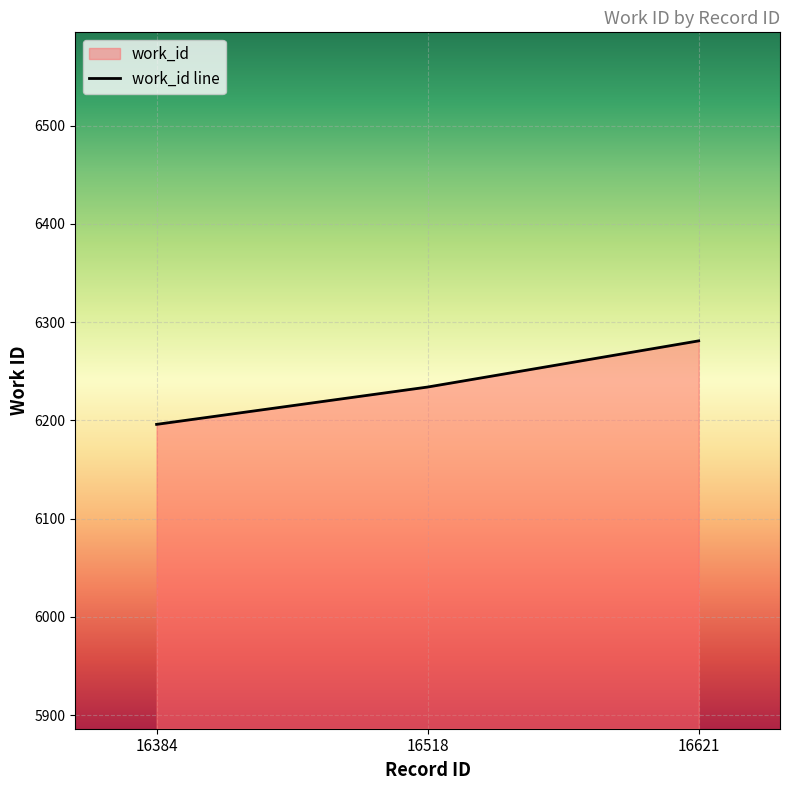

Does the chart display data point markers on the line(s)?

No